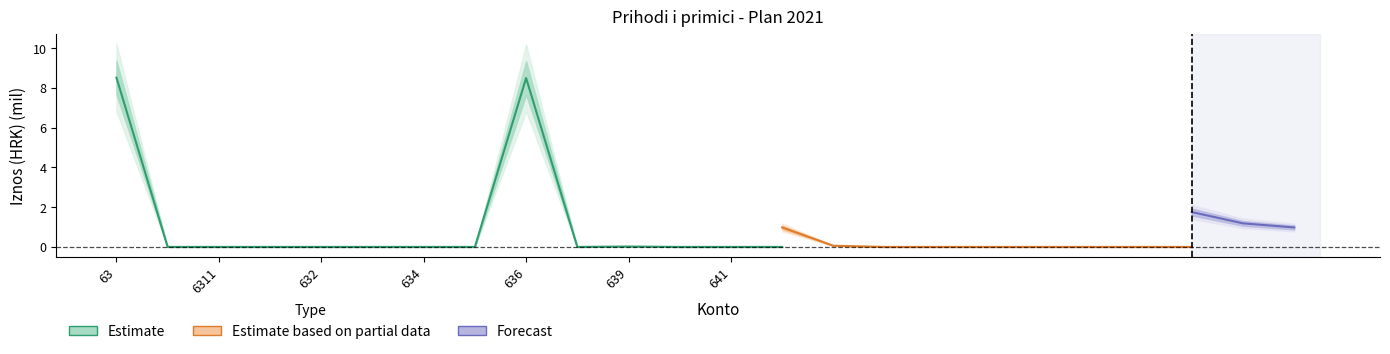

List the labels in order of value, largest first.

63, 636, 639, 631, 6311, 6312, 632, 633, 634, 635, 638, 64, 641, 6412